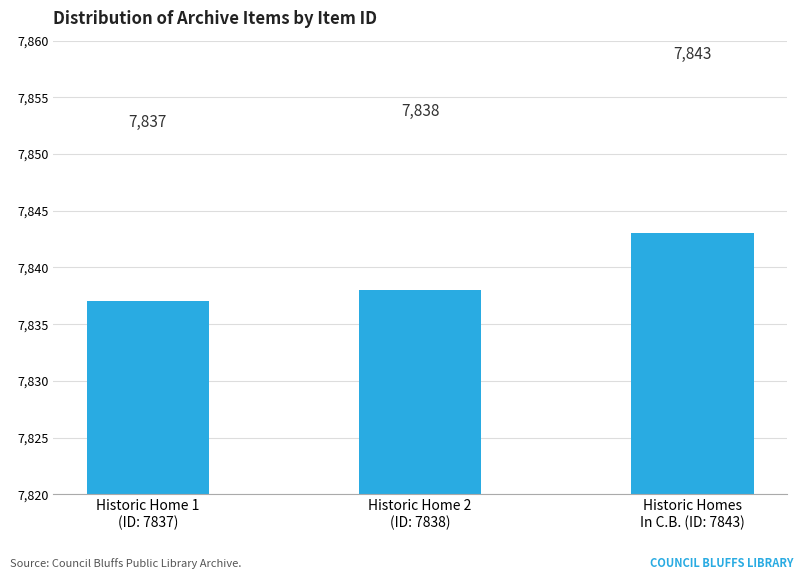

What value does the data have at Historic Home 1
(ID: 7837)?

7837